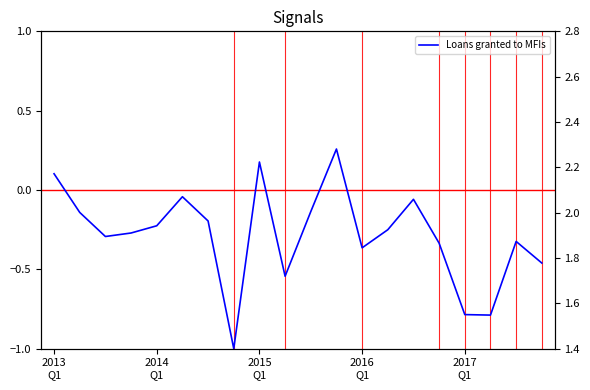

What is the smallest value displayed?

-1.0